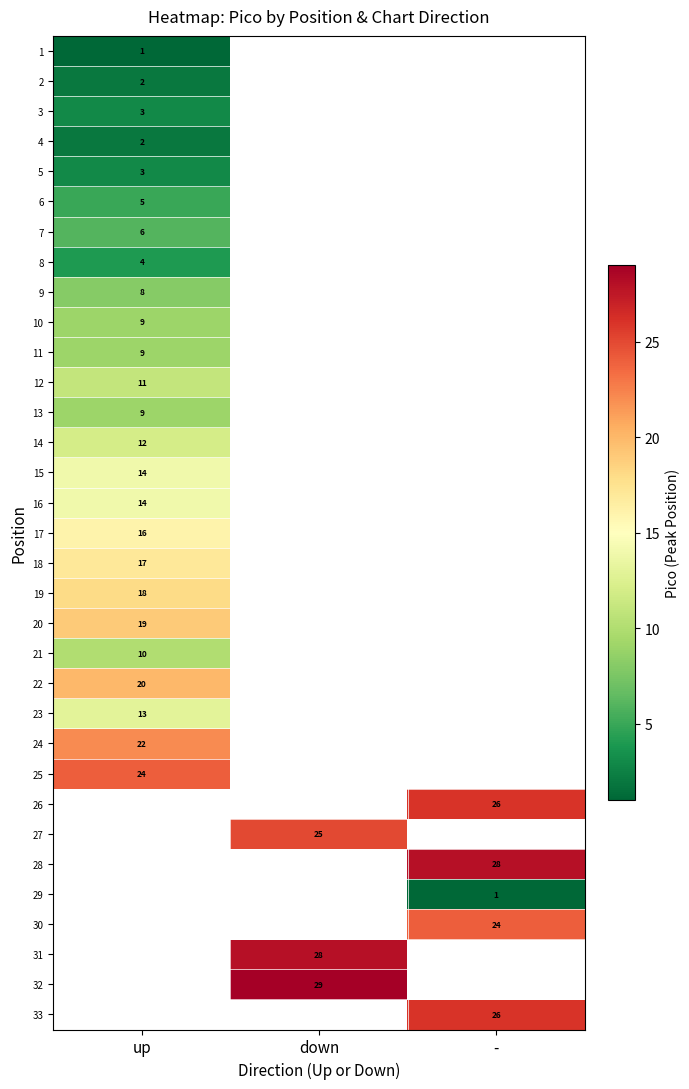

At how many categories does at least one series exceed 5?

3